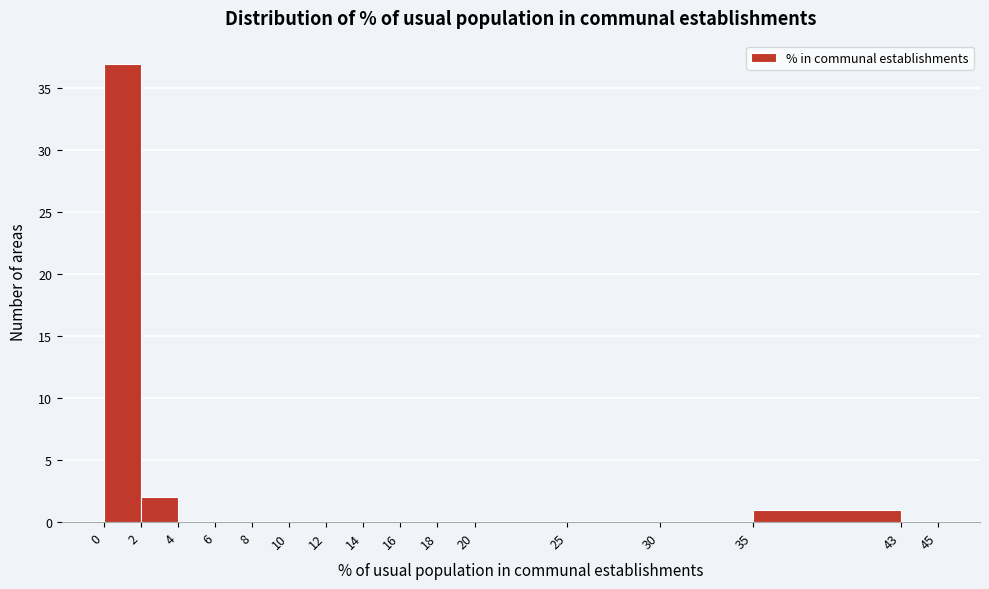

Reading left to right, transcribe this chart: for each bar, give the range it covers on the x-axis and its height. The values are not printed on the chart, so give them approximately, as read against the axis.

0 to 2: 37
2 to 4: 2
4 to 6: 0
6 to 8: 0
8 to 10: 0
10 to 12: 0
12 to 14: 0
14 to 16: 0
16 to 18: 0
18 to 20: 0
20 to 25: 0
25 to 30: 0
30 to 35: 0
35 to 43: 1
43 to 45: 0